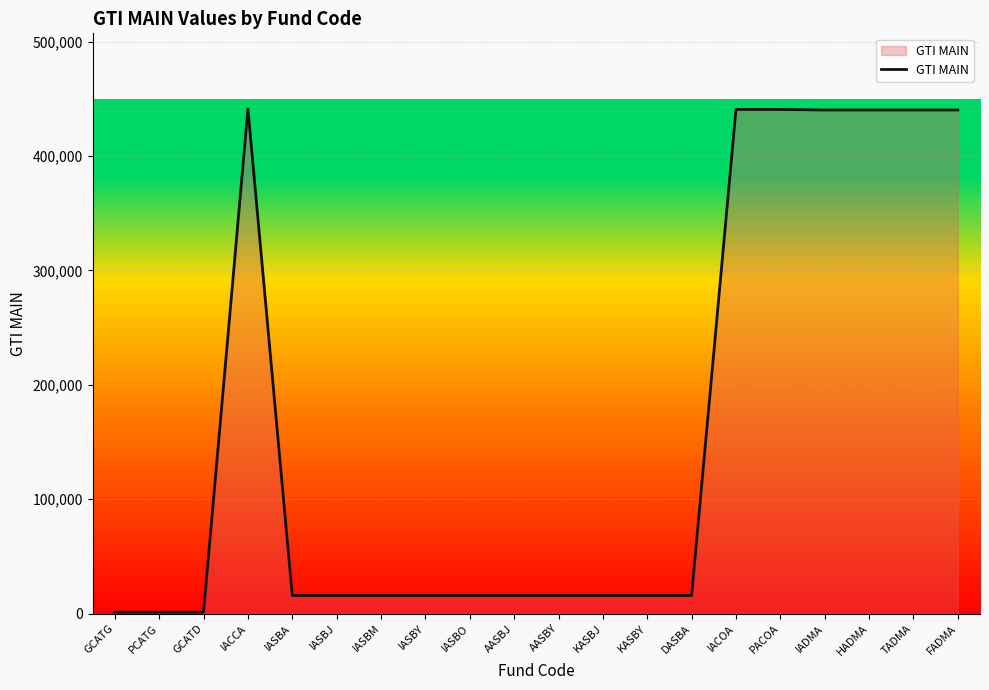

What is the difference between the values at FADMA and IACCA?

826